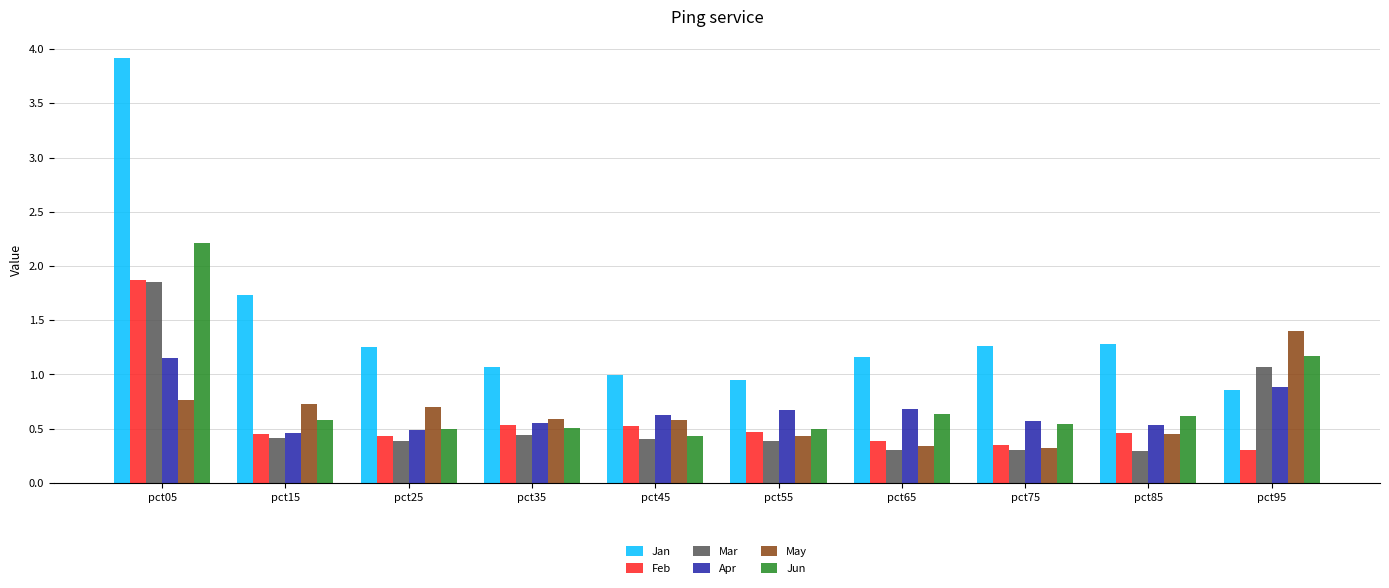

Which series changed the most between pct15 and pct45?

Jan